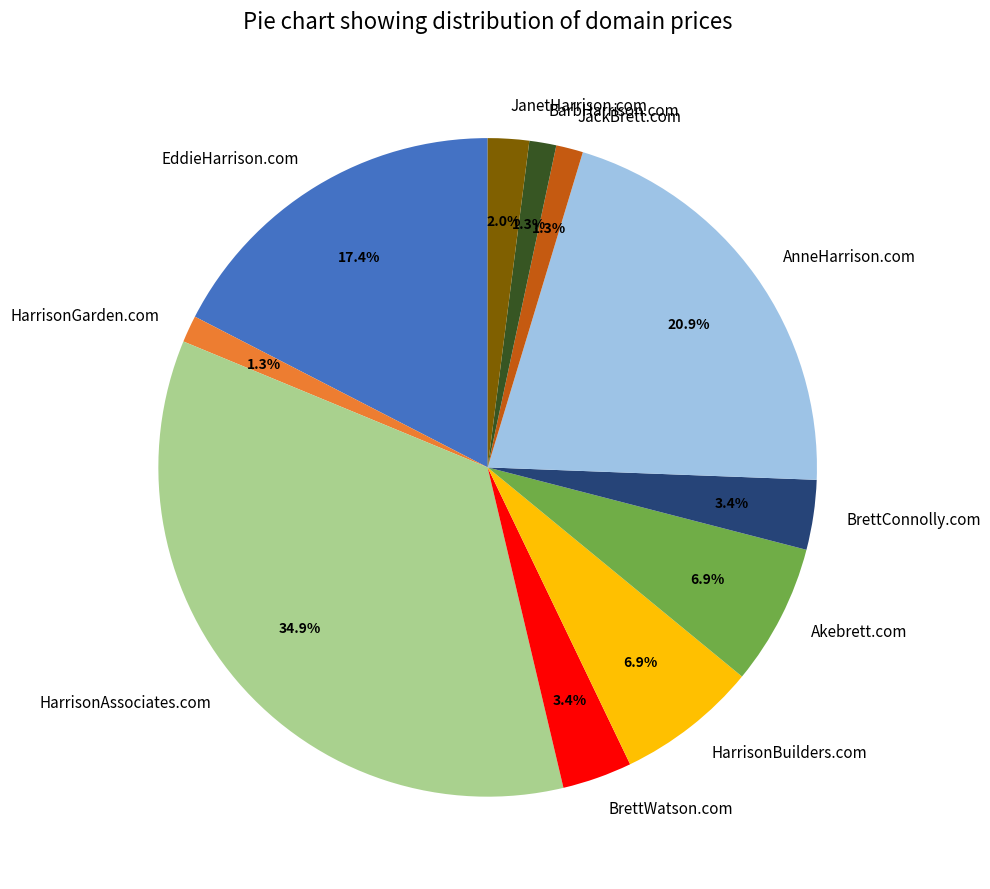

To the nearest percent, what is the difference between the AnneHarrison.com and HarrisonAssociates.com slice percentages?

14%